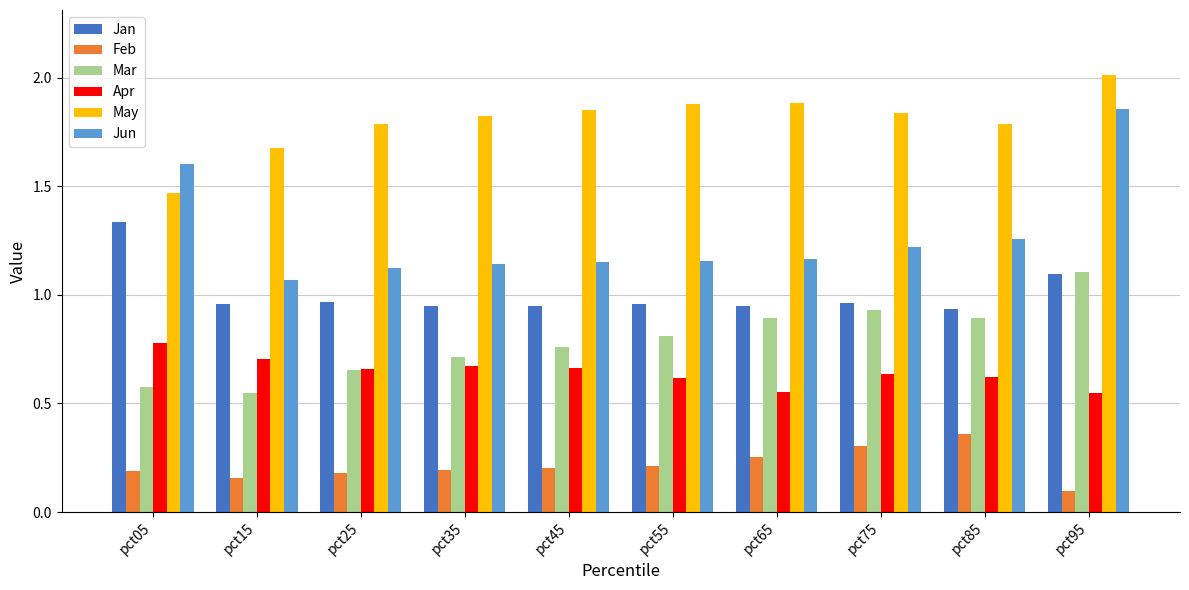

At which category is the sum across all series the highest?

pct95